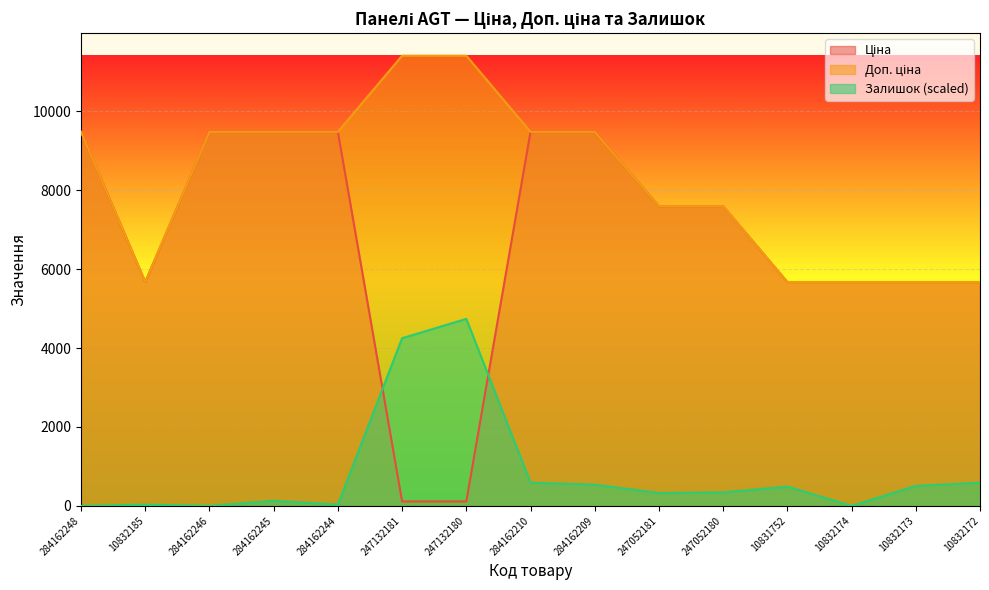

Reading left to right, list all the values displayed in this chart.

Ціна: 284162248=9480.1	10832185=5673.8	284162246=9480.1	284162245=9480.1	284162244=9480.1	247132181=114.1	247132180=114.1	284162210=9480.1	284162209=9480.1	247052181=7596.5	247052180=7596.5	10831752=5673.8	10832174=5673.8	10832173=5673.8	10832172=5673.8
Доп. ціна: 284162248=9480.1	10832185=5673.8	284162246=9480.1	284162245=9480.1	284162244=9480.1	247132181=11410.0	247132180=11410.0	284162210=9480.1	284162209=9480.1	247052181=7596.5	247052180=7596.5	10831752=5673.8	10832174=5673.8	10832173=5673.8	10832172=5673.8
Залишок: 284162248=0.0	10832185=32.7	284162246=0.0	284162245=130.8	284162244=32.7	247132181=4249.7	247132180=4740.0	284162210=588.4	284162209=539.4	247052181=326.9	247052180=343.2	10831752=490.3	10832174=0.0	10832173=506.7	10832172=588.4